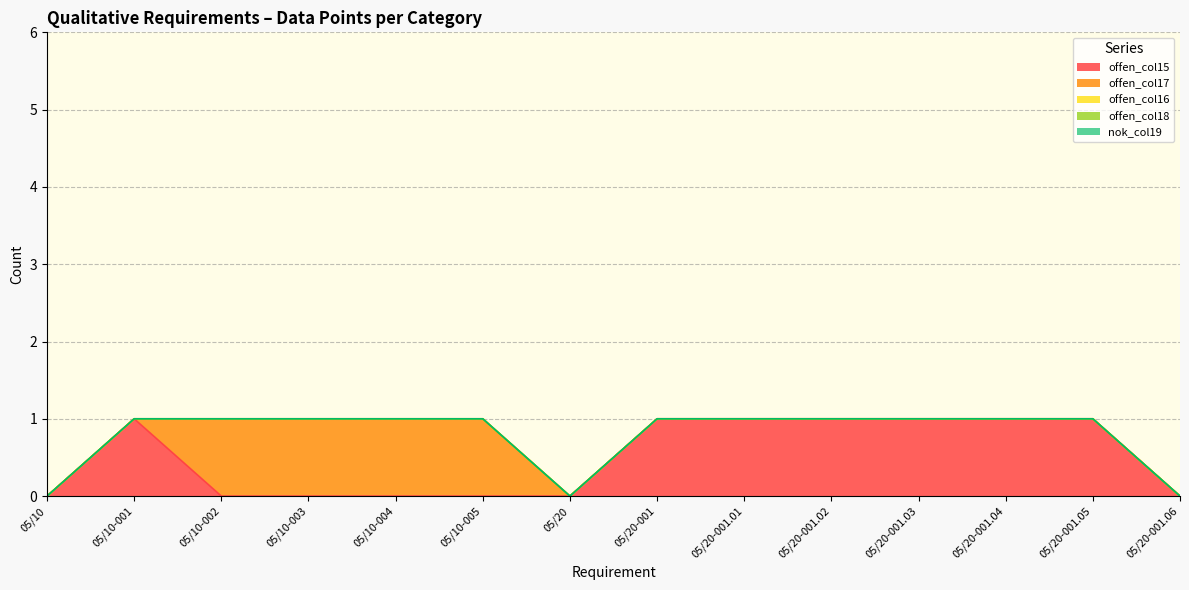

True or false: offen_col15 and offen_col16 intersect in this chart.

False